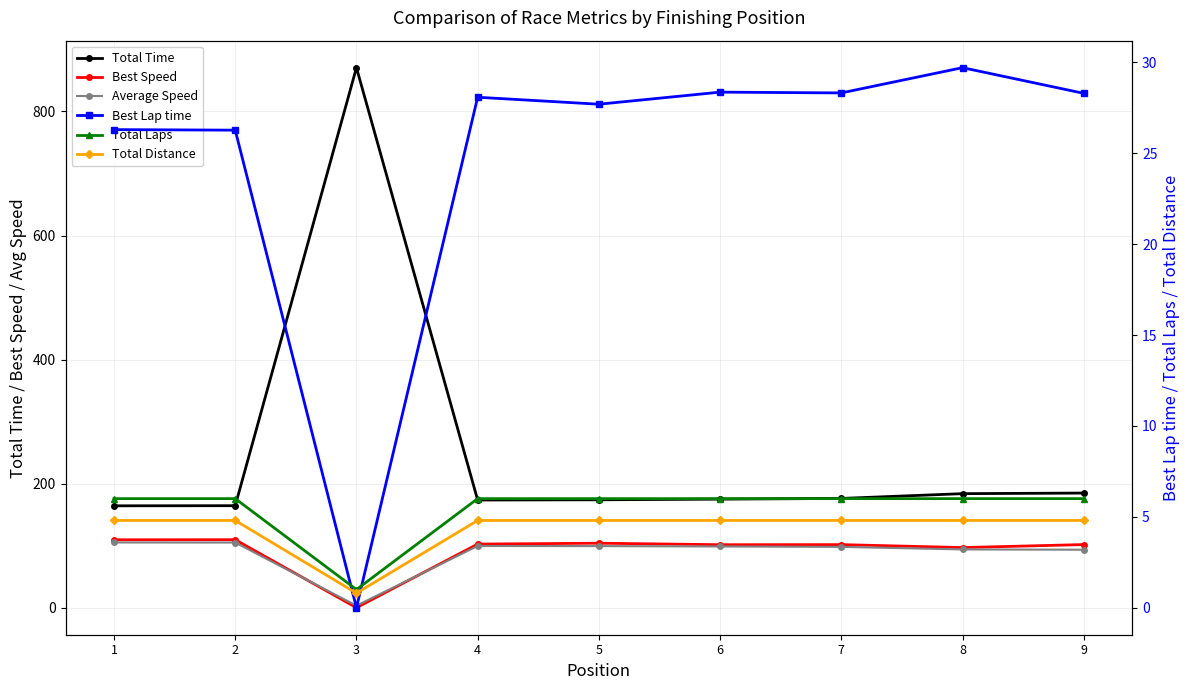

In Best Lap time, how many points are higher than both neighbors (excluding endpoints)?

3